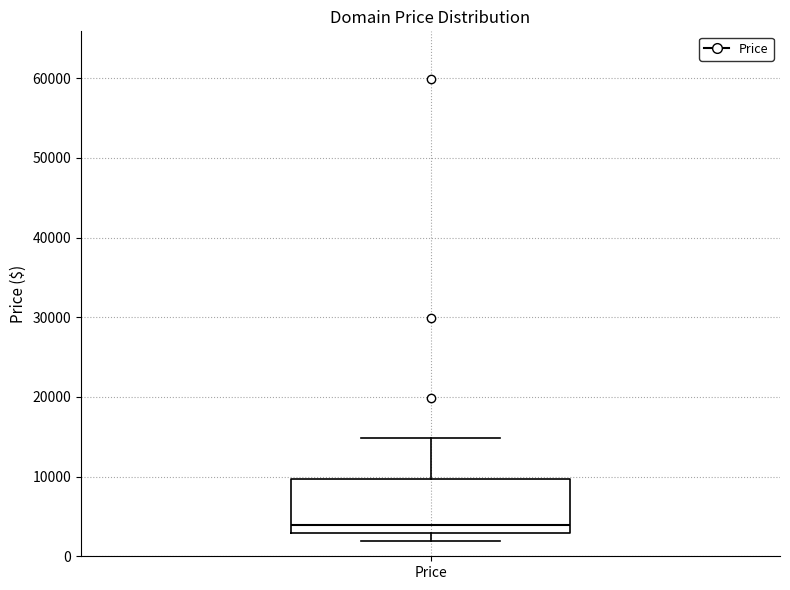

Transcribe this box plot: give where the median line is, the range the box spans, and where the two whiskers end, as read against the y-axis. The values are not printed on the chart, so give them approximately, as read against the axis.

median 4000, box 3000 to 10000, whiskers 2000 to 15000